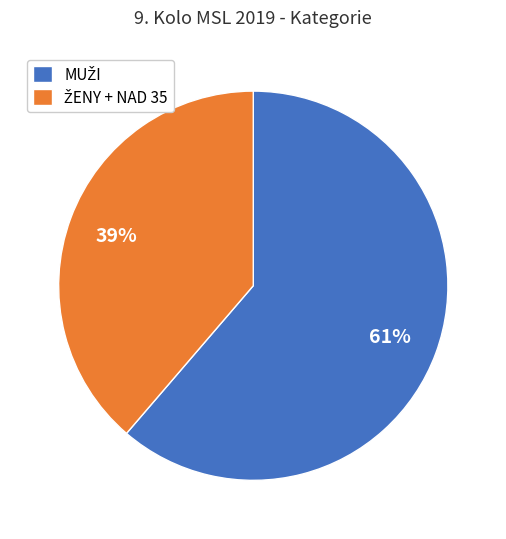

Is there a majority slice in this chart?

Yes